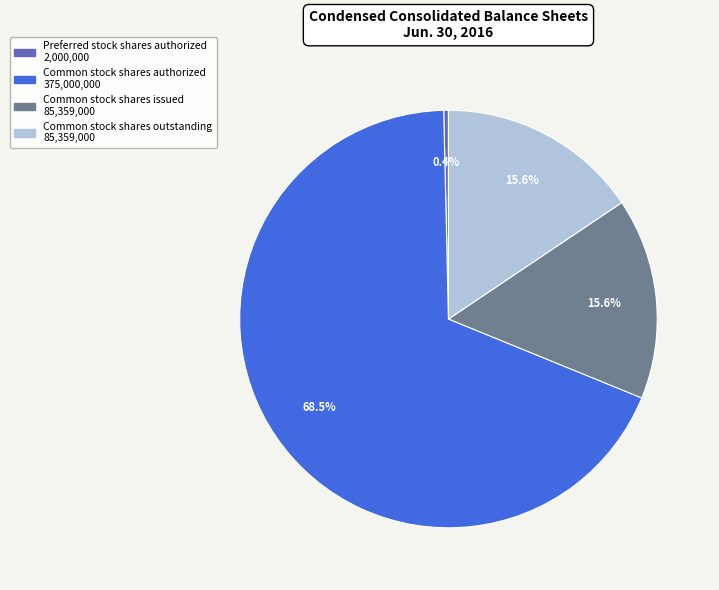

Does any single category account for the majority?

Yes